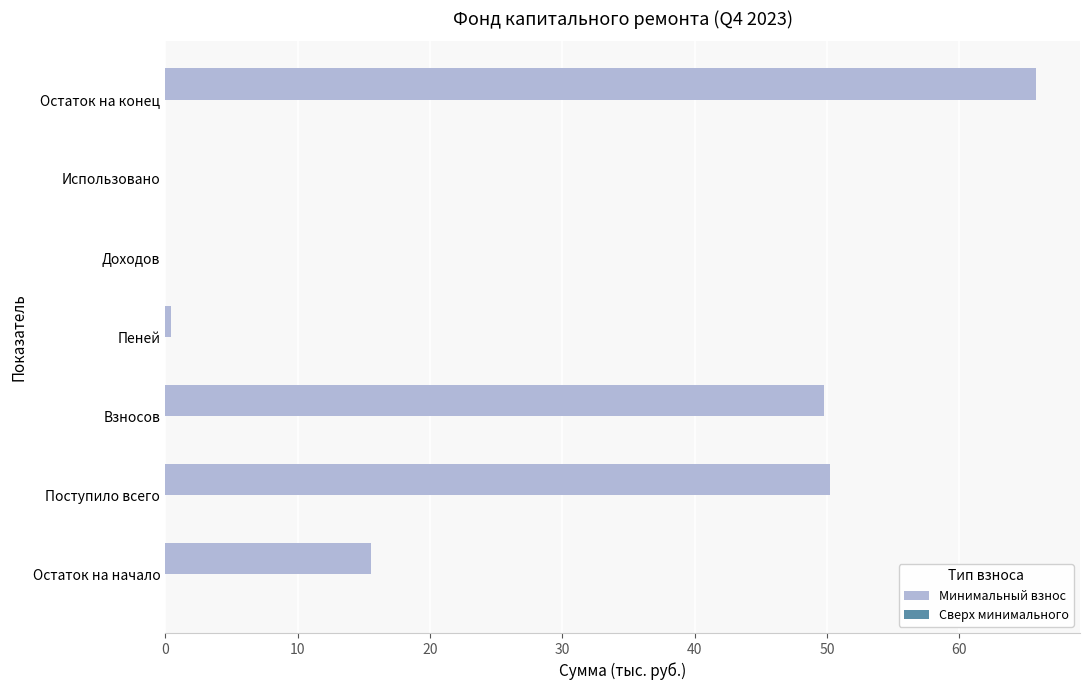

Reading top to bottom, extract all data points from this chart.

Остаток на конец=65.8	Использовано=0.0	Доходов=0.0	Пеней=0.5	Взносов=49.8	Поступило всего=50.2	Остаток на начало=15.6